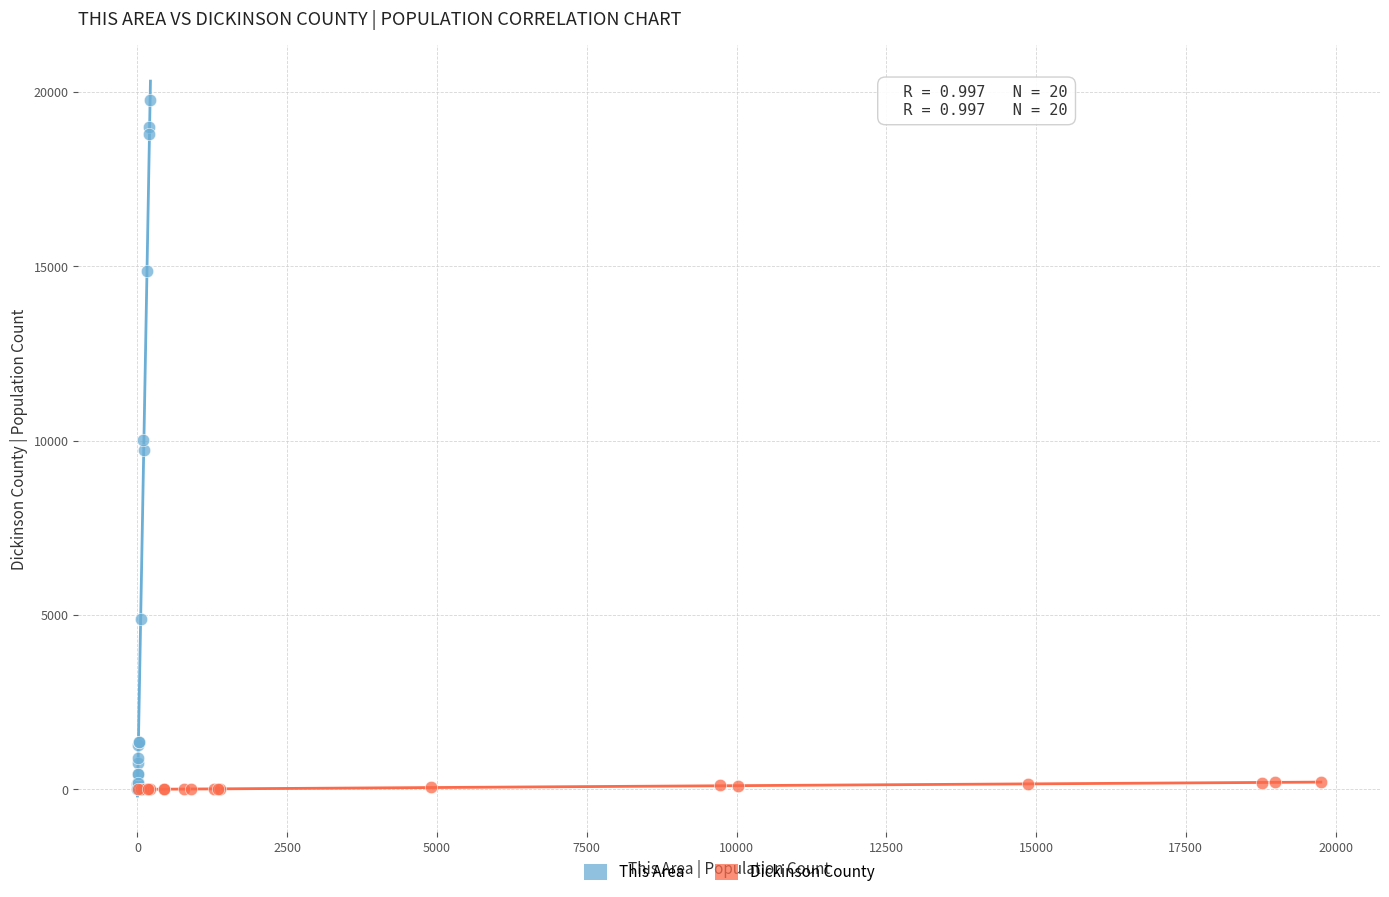

Which series reaches the maximum Y coordinate?

This Area